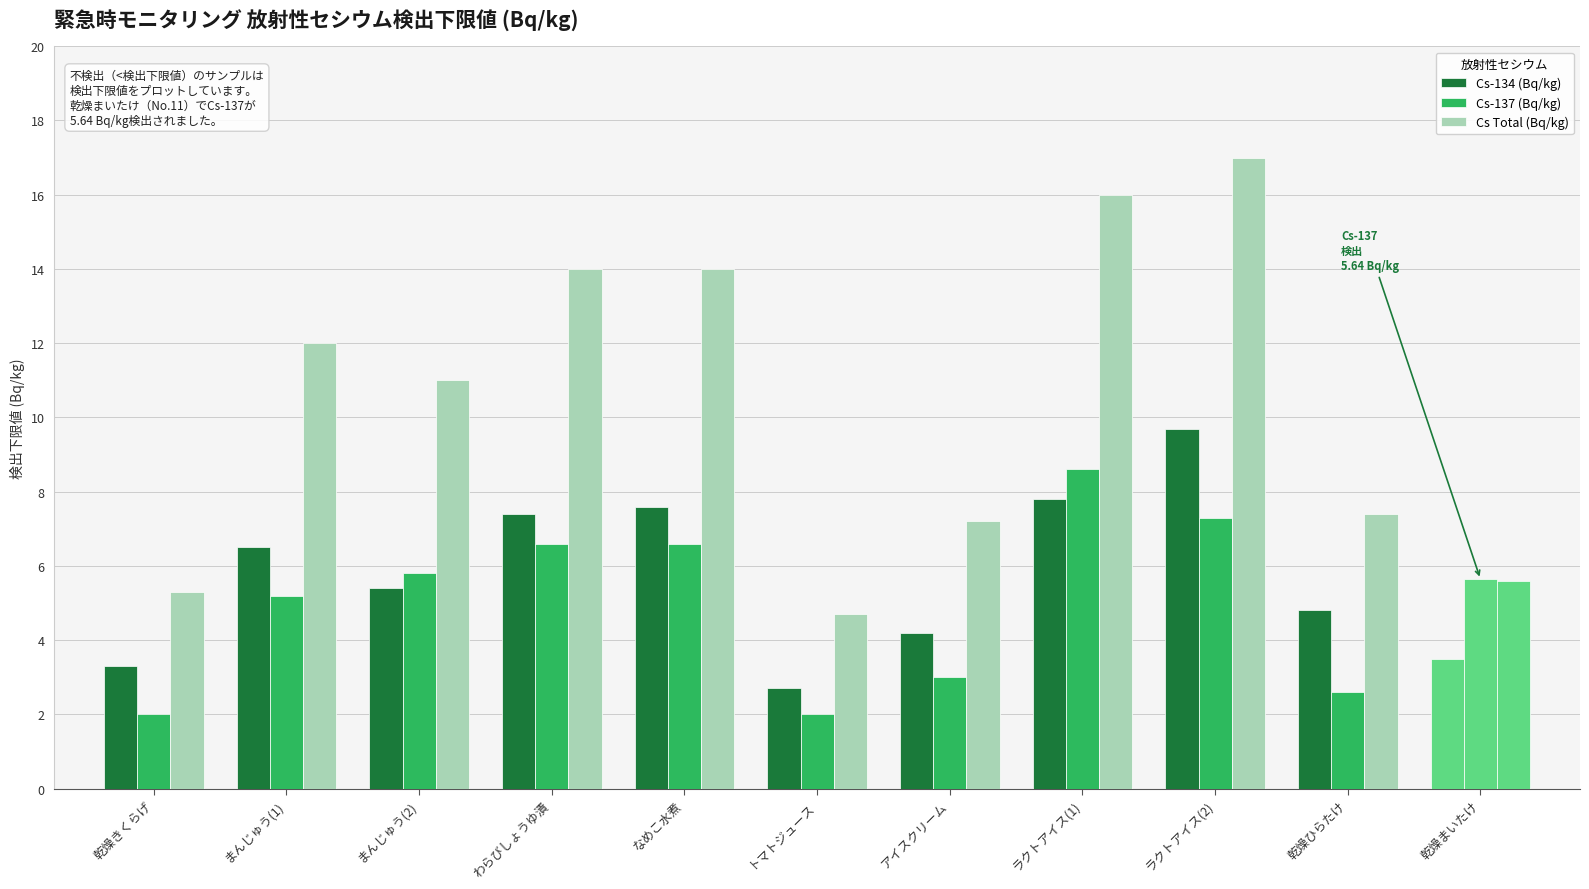

How many bars are there in total?

33